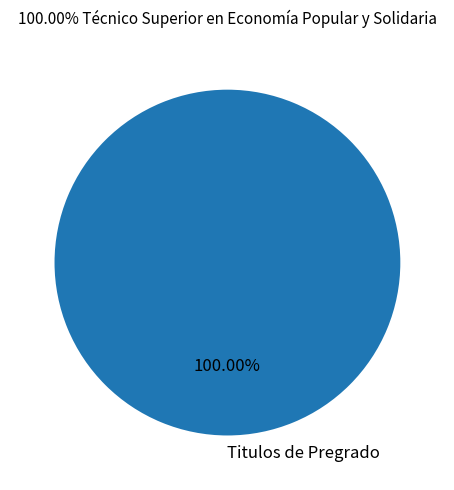

Is there any slice that represents more than half of the pie?

Yes